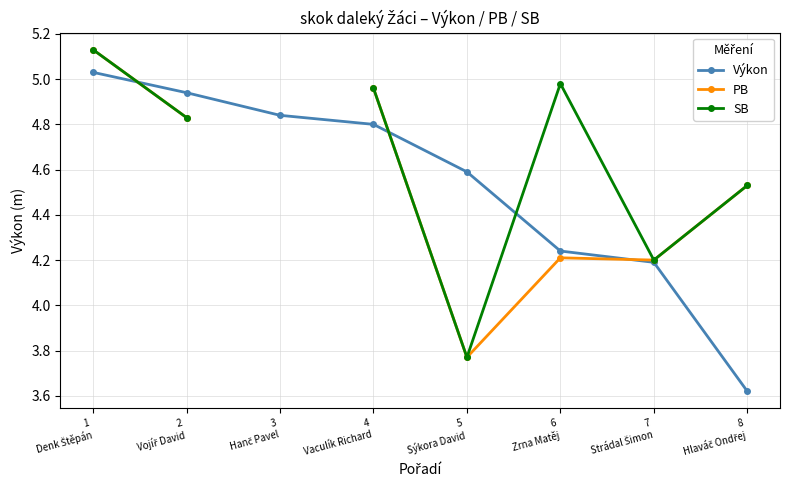

Does the chart display data point markers on the line(s)?

Yes